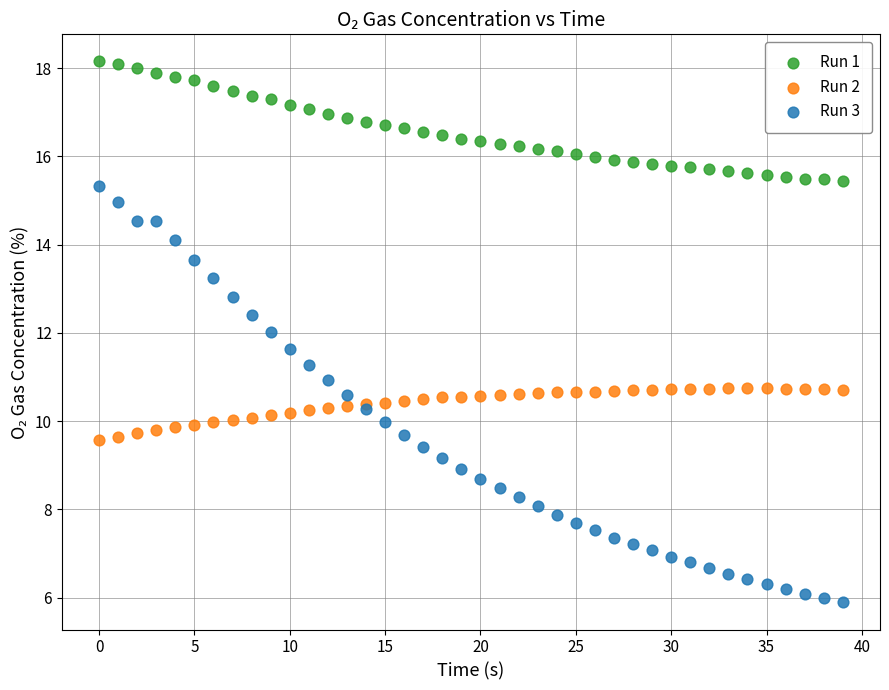

Which series reaches the minimum Y coordinate?

Run 3